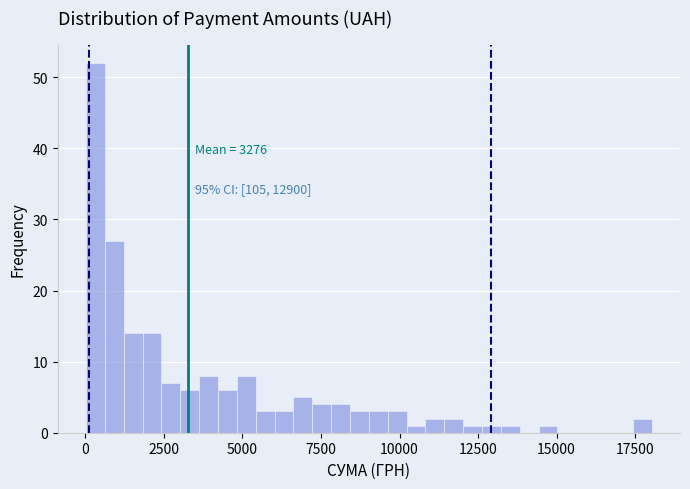

Read against the x-axis, roughly where is the centre of the tallest bar?

500